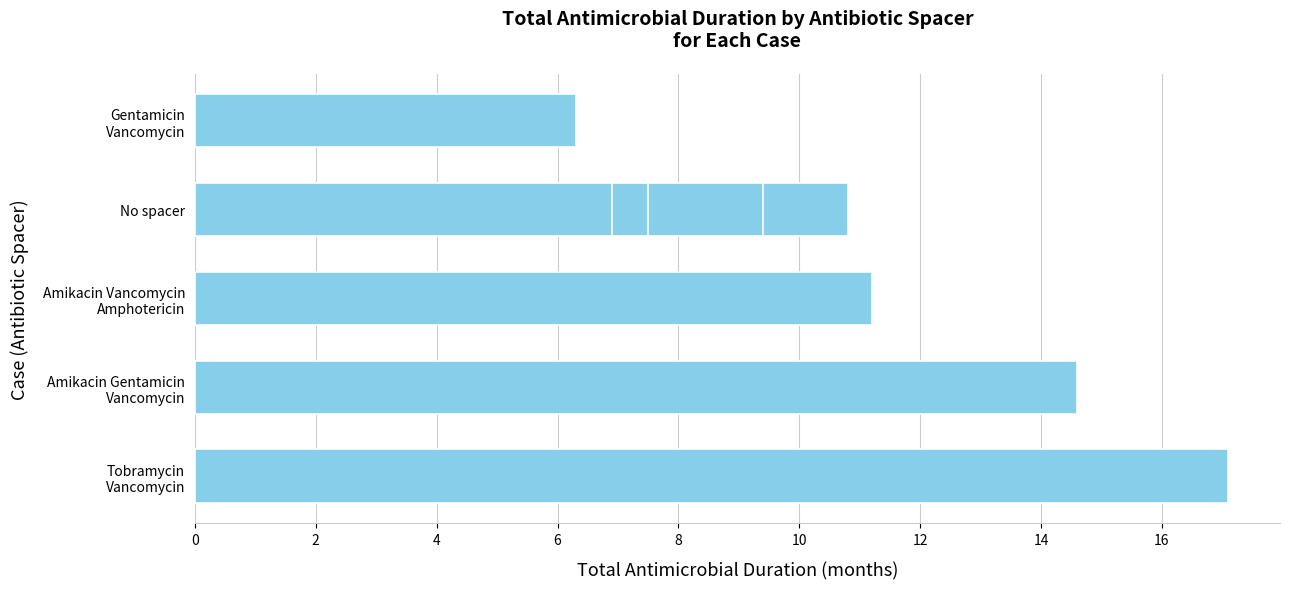

What is the minimum value shown in the chart?

6.3